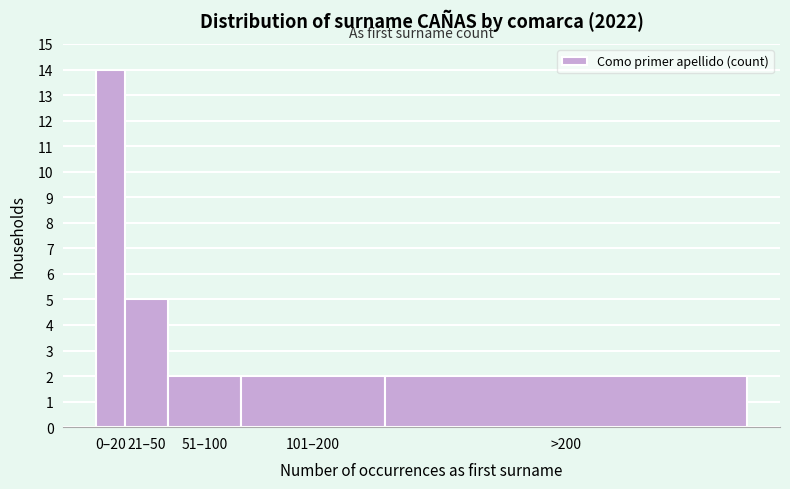

Reading left to right, what are all the values shown in this chart?

0–20=14	21–50=5	51–100=2	101–200=2	>200=2